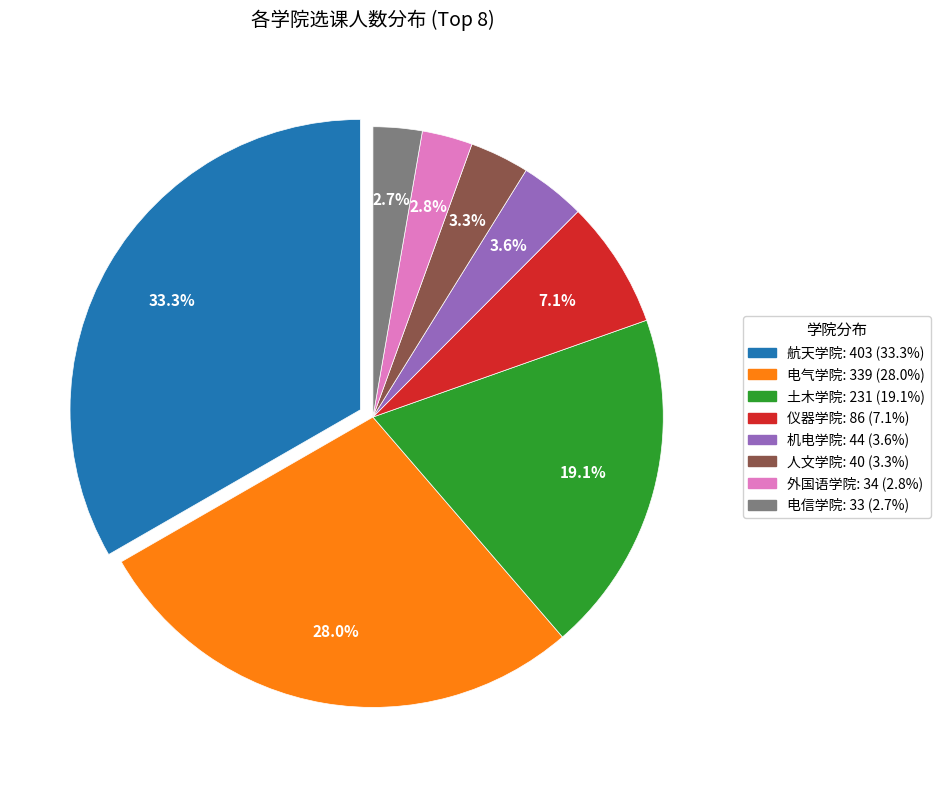

How many segments does this pie chart have?

8